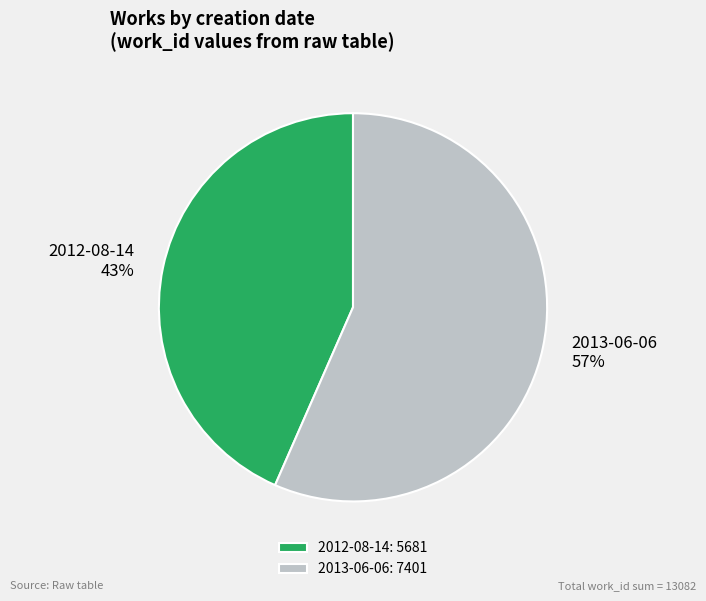

To the nearest percent, what is the combined percentage of 2012-08-14 and 2013-06-06?

100%